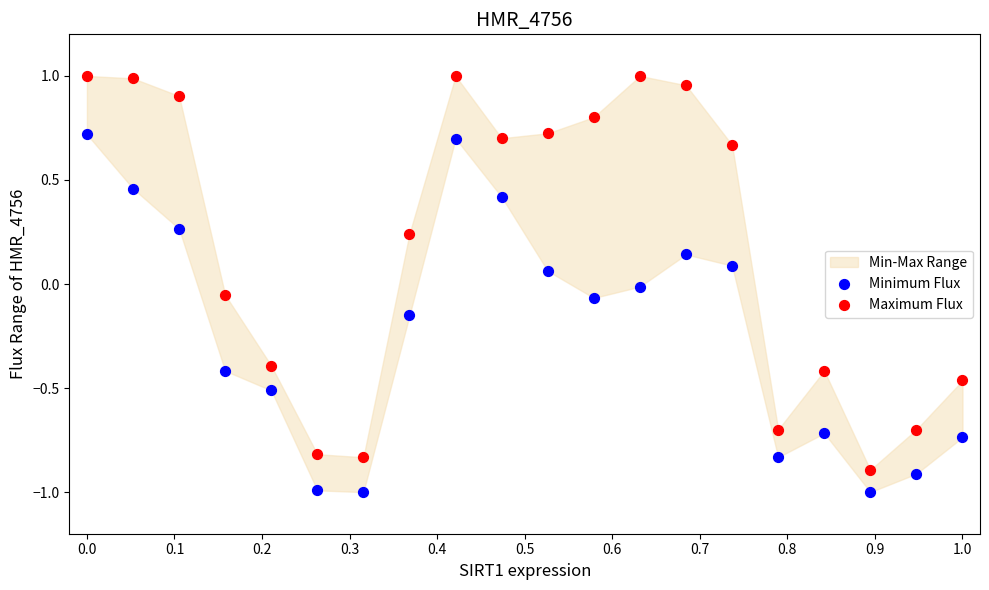

Across all data points, what is the range of Y values (max minus min)?

2.0